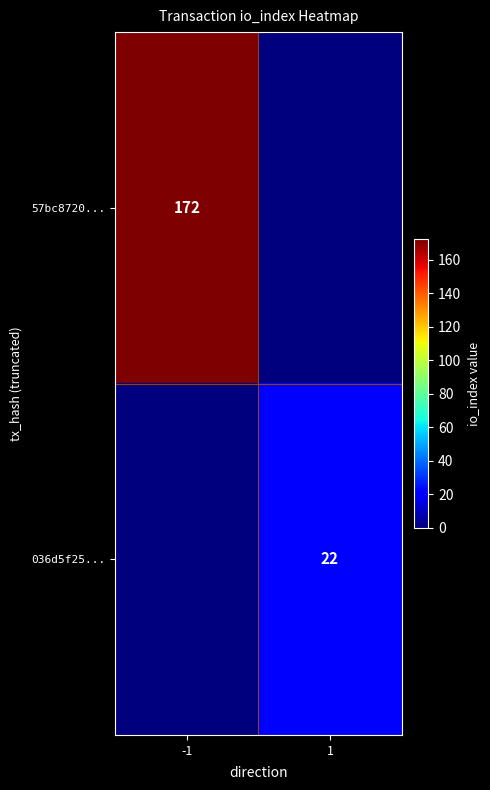

What is the difference between the highest and lowest values at -1?

172